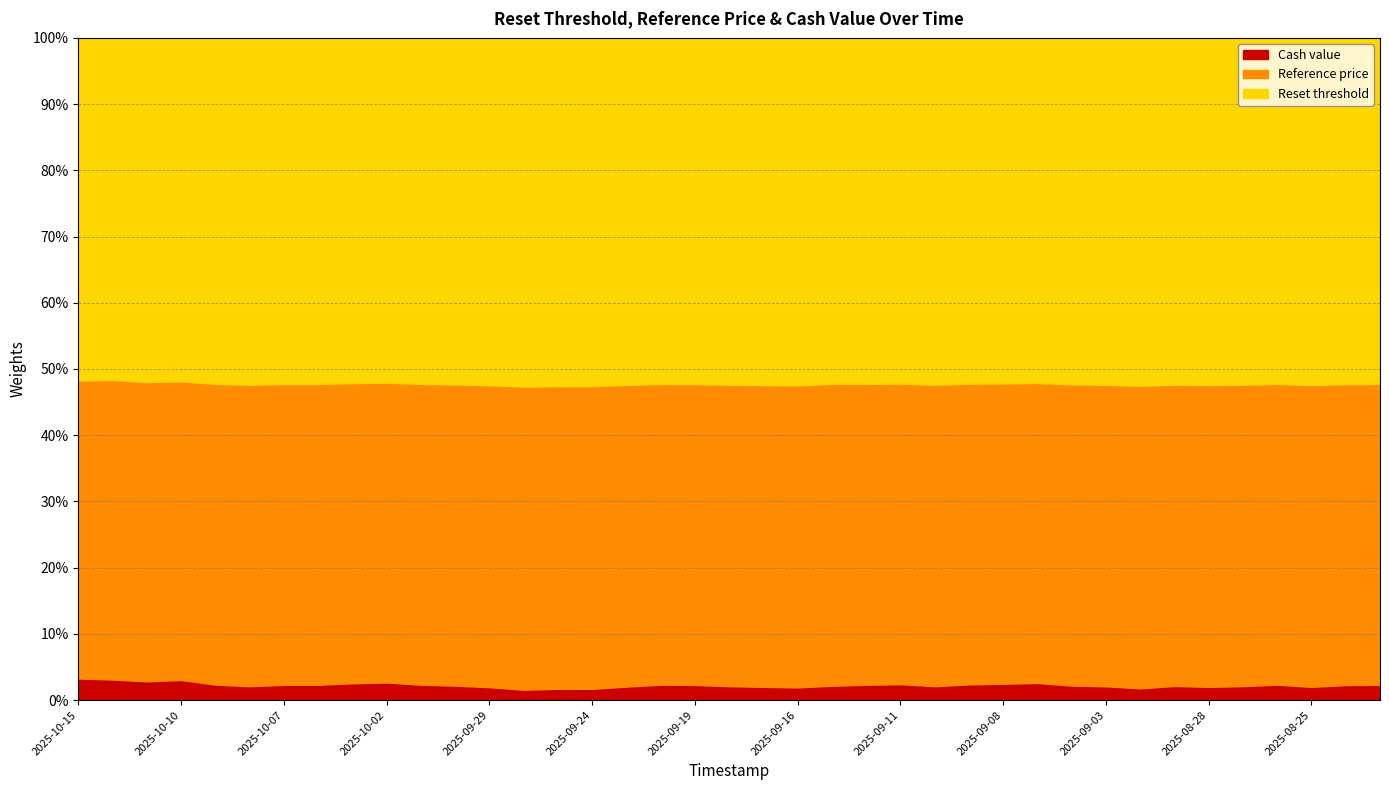

Which category has the highest value across all series?

2025-09-26